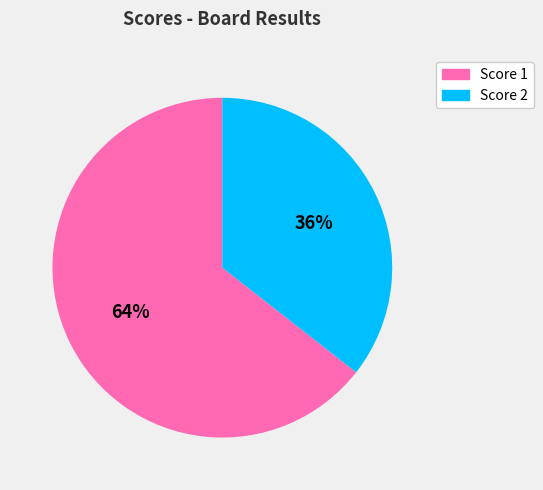

Is there any slice that represents more than half of the pie?

Yes